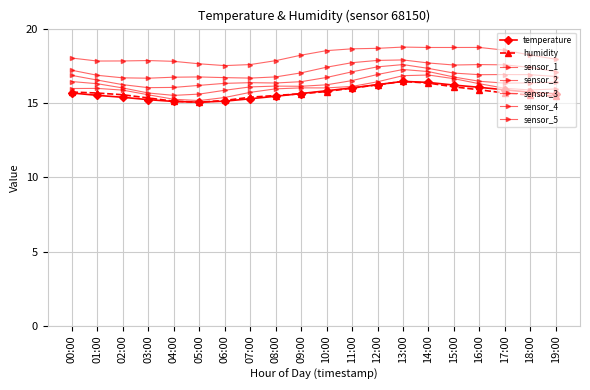

What is the difference between the maximum and minimum values in the humidity series?

1.4